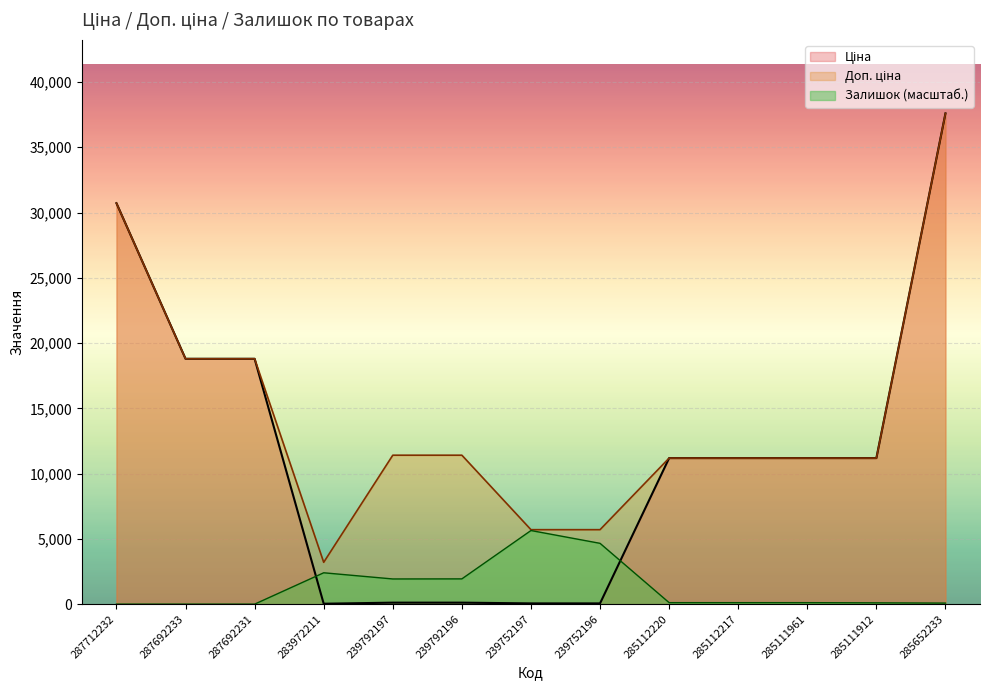

What is the value of the Ціна point at the 6th from the left?

114.1